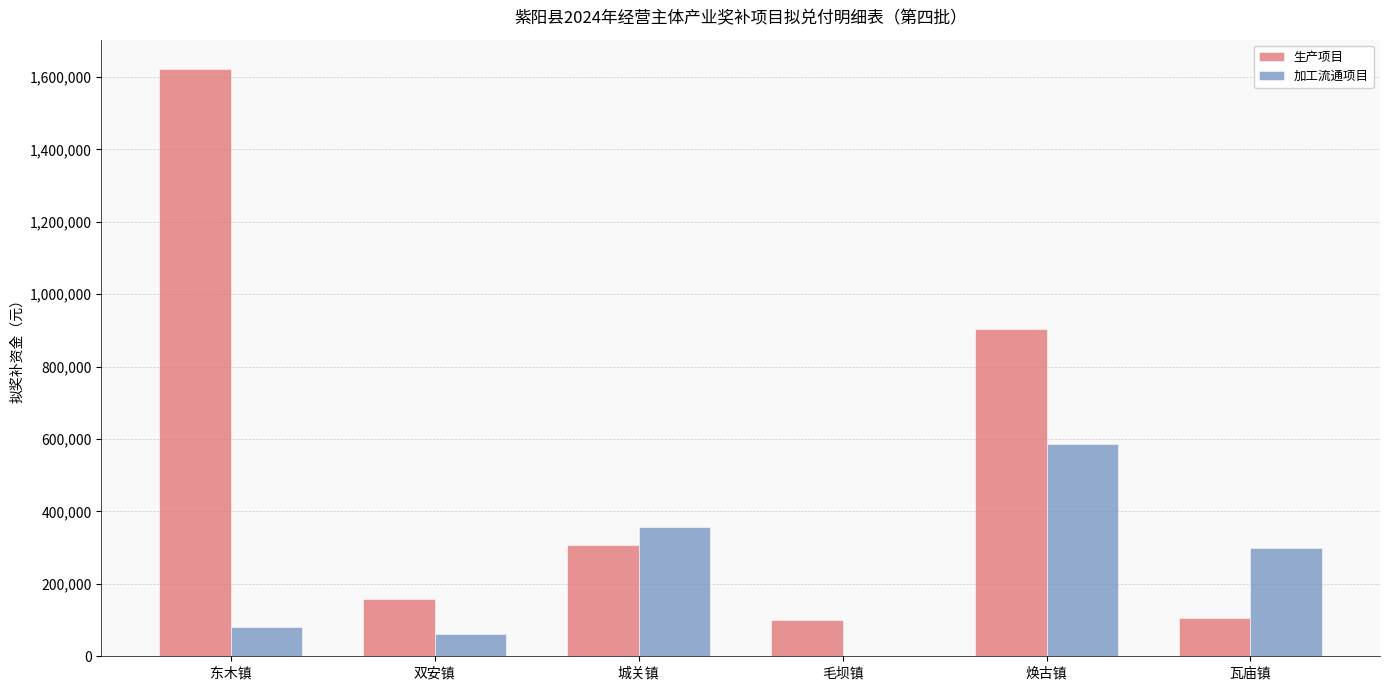

Are the bars grouped side by side (vs. stacked)?

Yes